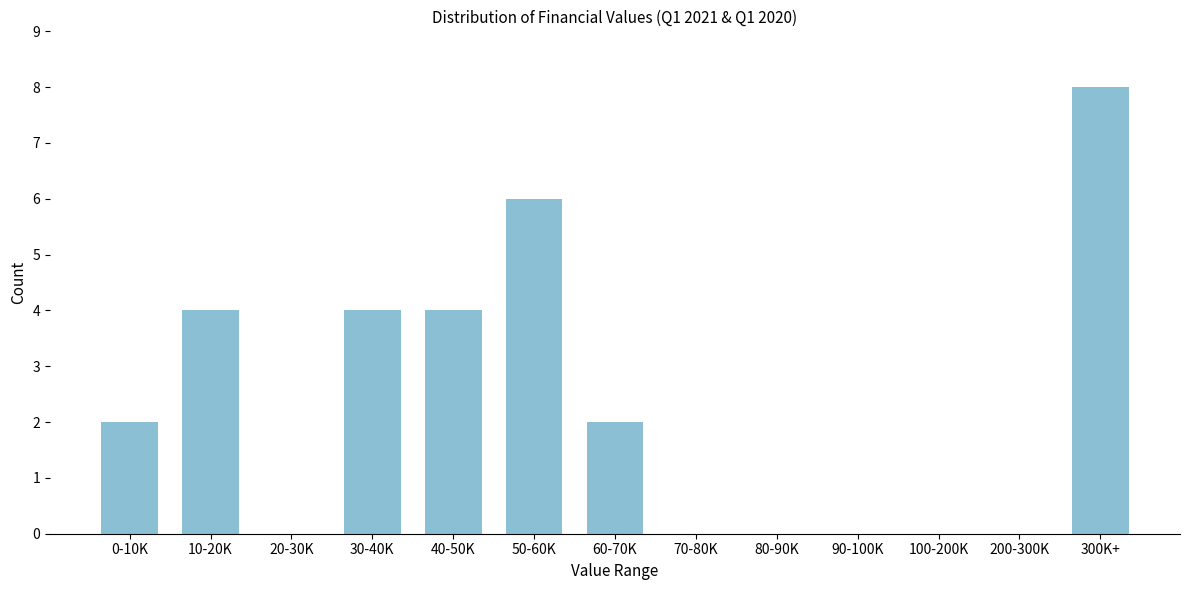

Reading right to left, what are all the values shown in this chart?

300K+=8	200-300K=0	100-200K=0	90-100K=0	80-90K=0	70-80K=0	60-70K=2	50-60K=6	40-50K=4	30-40K=4	20-30K=0	10-20K=4	0-10K=2